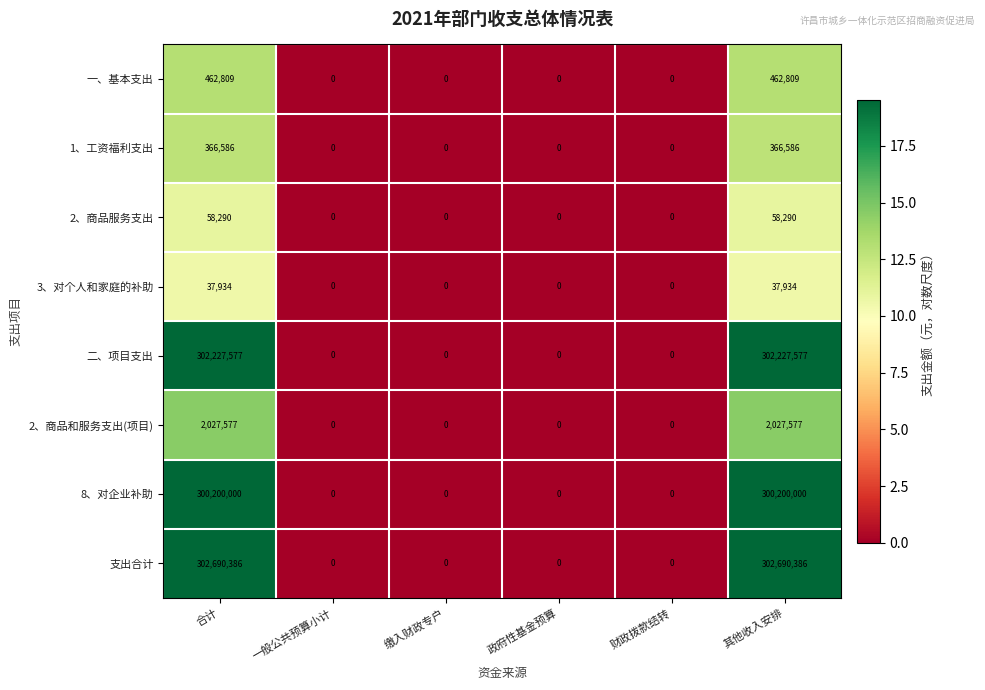

How many data points in 2、商品服务支出 are above 0?

2